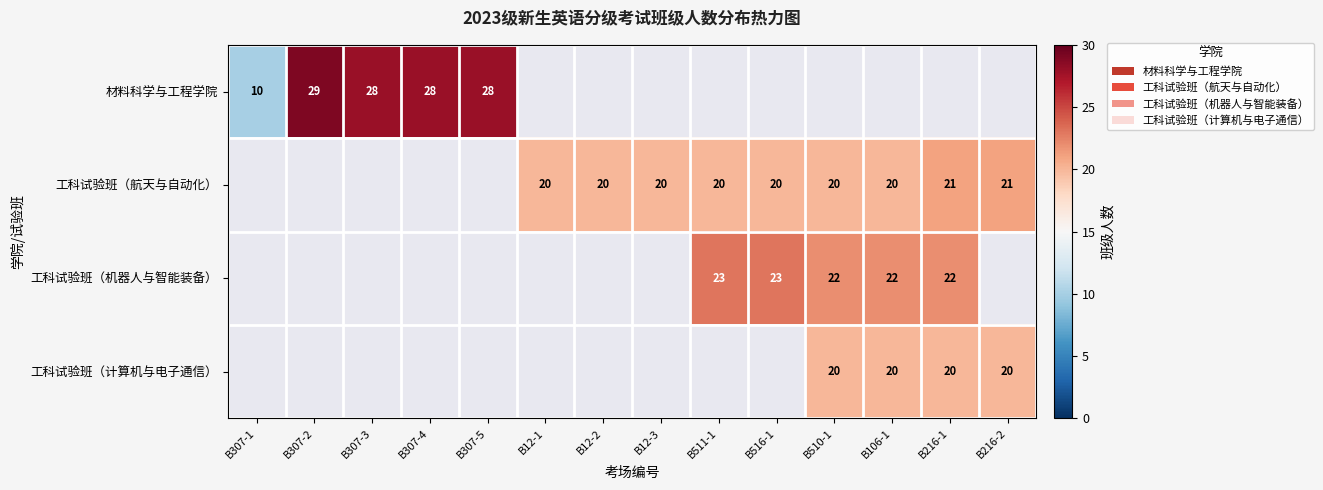

The value of 工科试验班（航天与自动化） at B106-1 is 20. True or false?

True